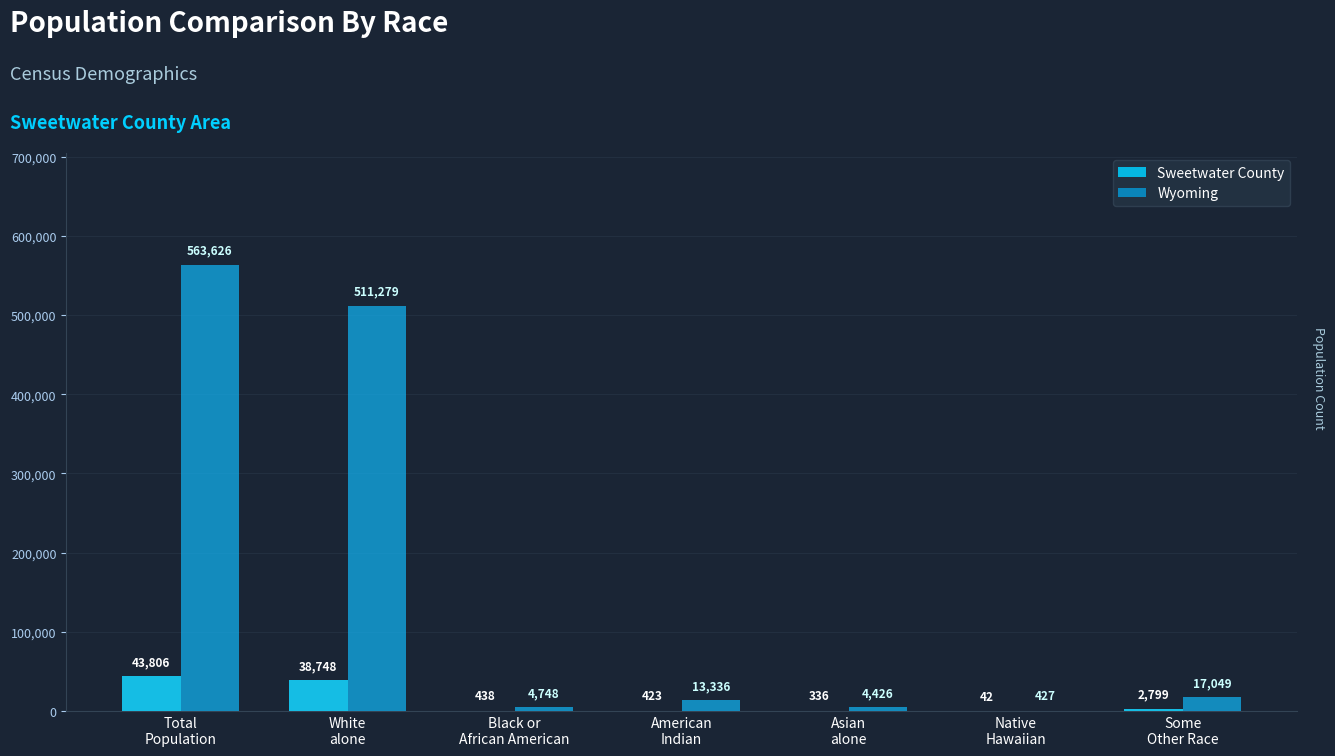

Rank the series at Total
Population from lowest to highest value.

Sweetwater County, Wyoming